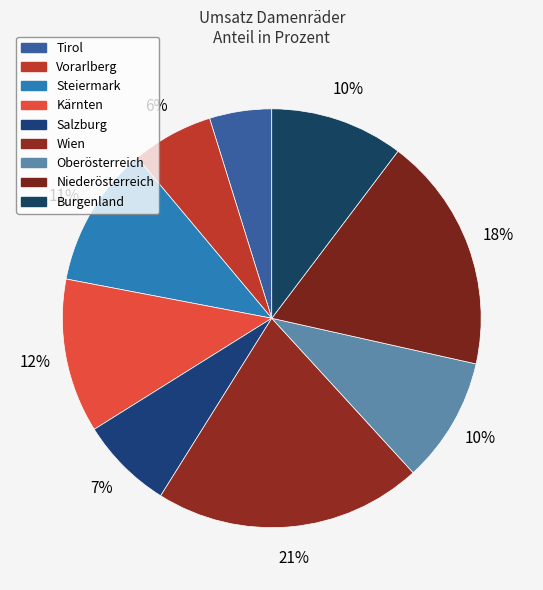

Count the number of slices in the pie.

9